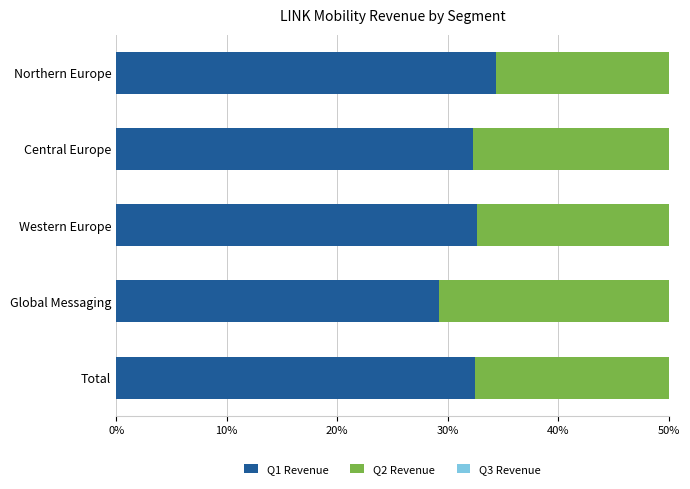

The value of Q3 at Total is 24.4. True or false?

False